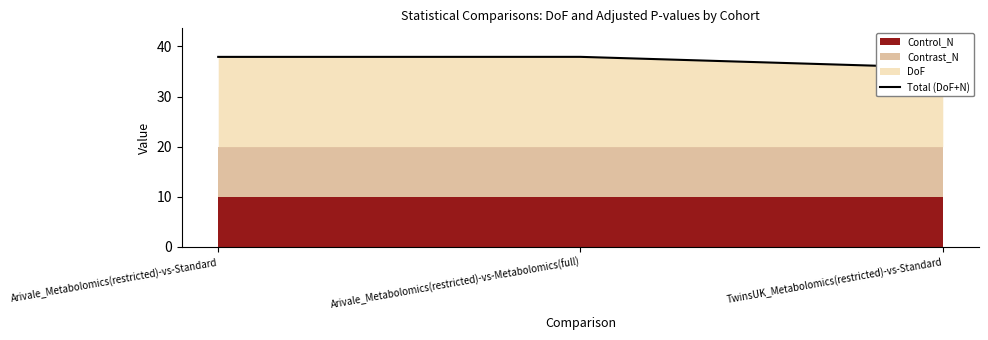

List the labels in order of value, smallest first.

TwinsUK_Metabolomics(restricted)-vs-Standard, Arivale_Metabolomics(restricted)-vs-Standard, Arivale_Metabolomics(restricted)-vs-Metabolomics(full)